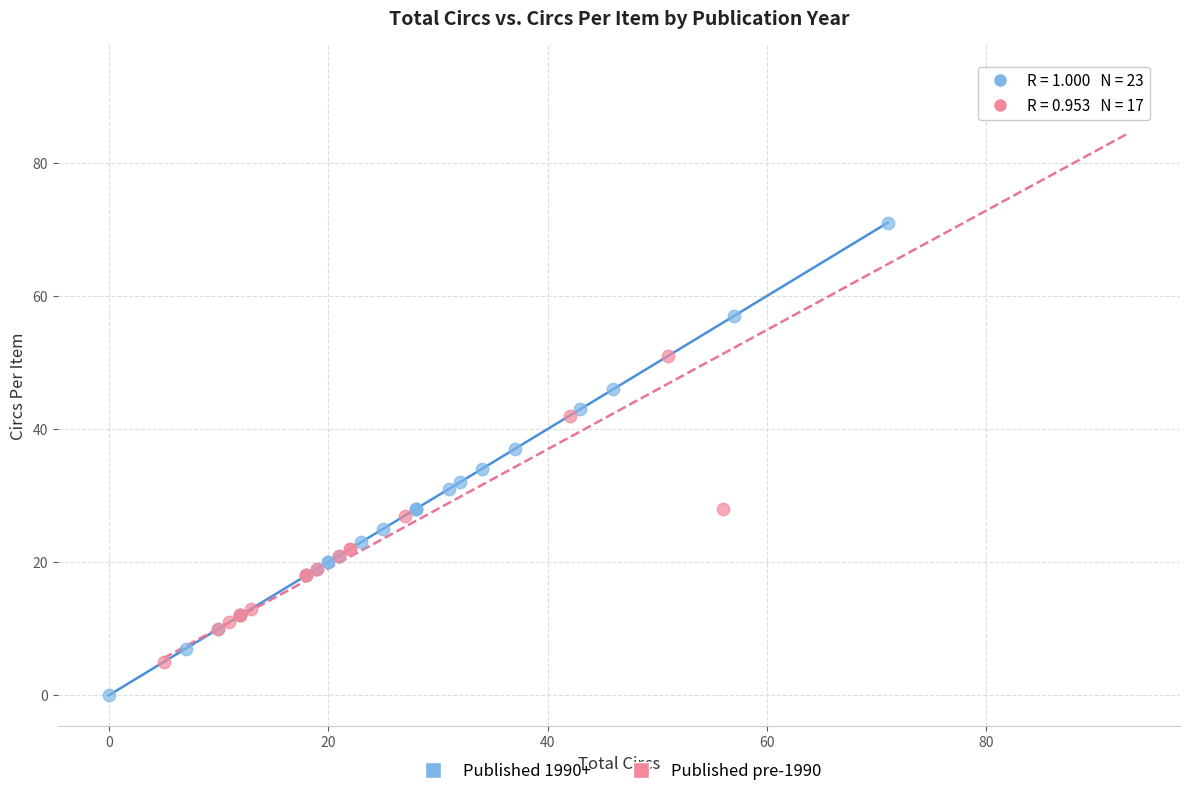

Which series has the largest Y range (max minus min)?

Published pre-1990